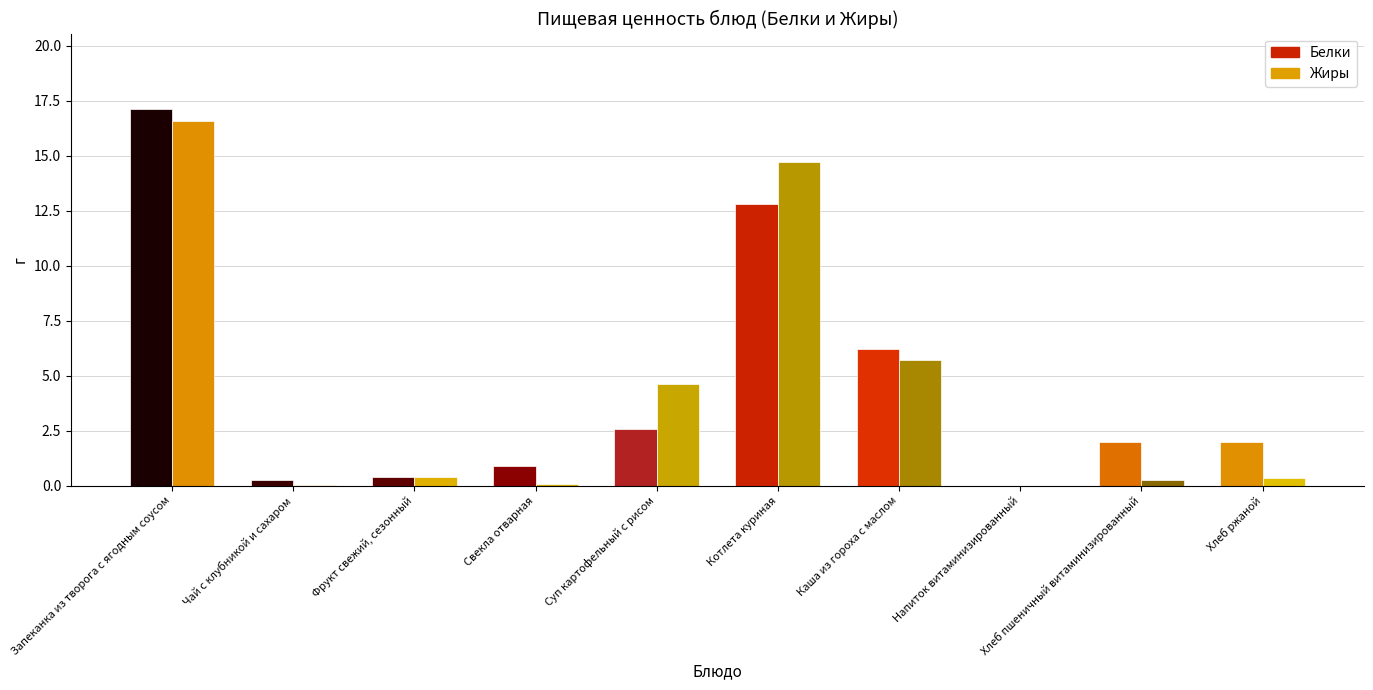

How many distinct data groups are displayed?

2